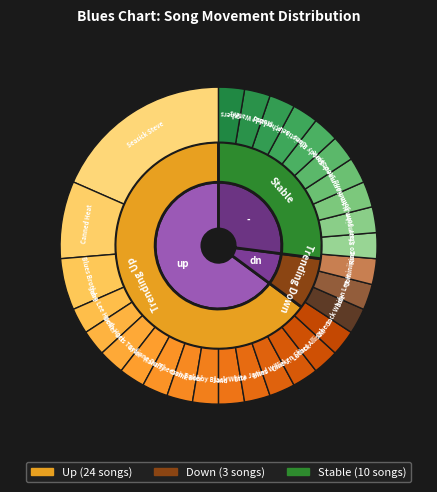

Count the number of slices in the pie.

3